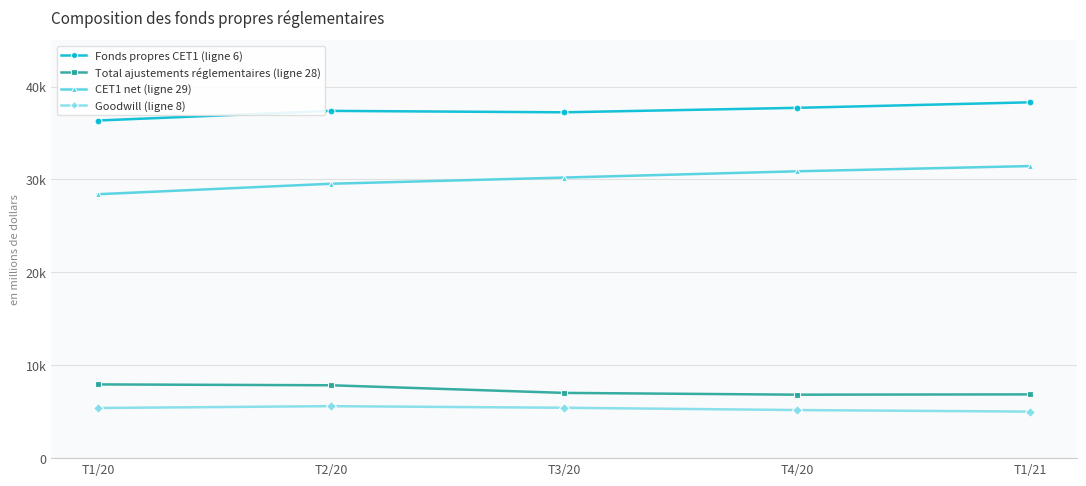

What are all the series names shown in the legend?

Fonds propres CET1 (ligne 6), Total ajustements réglementaires (ligne 28), CET1 net (ligne 29), Goodwill (ligne 8)